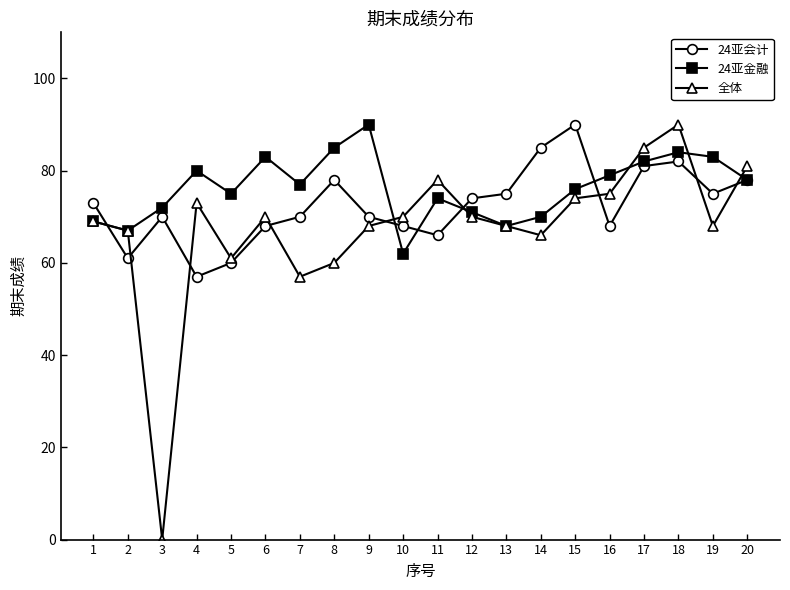

Where is 24亚会计 nearest to the value 73?

1